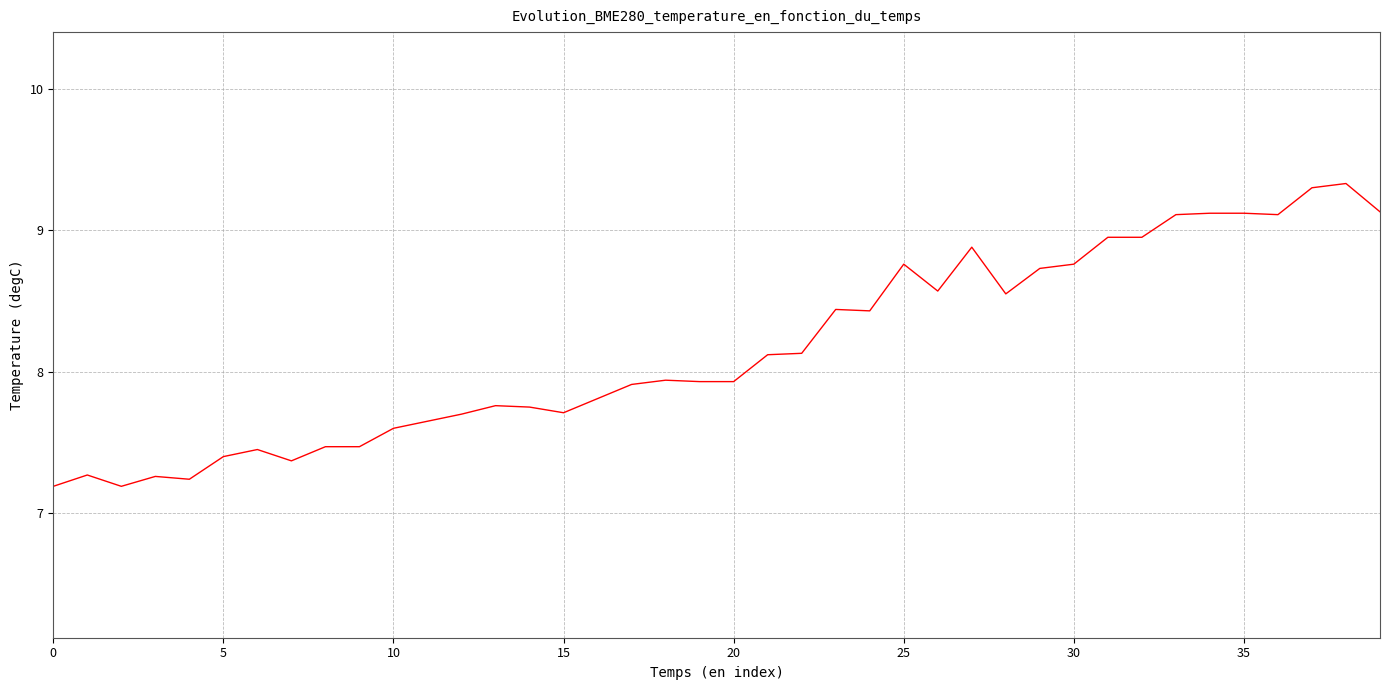

What is the minimum value shown in the chart?

7.2